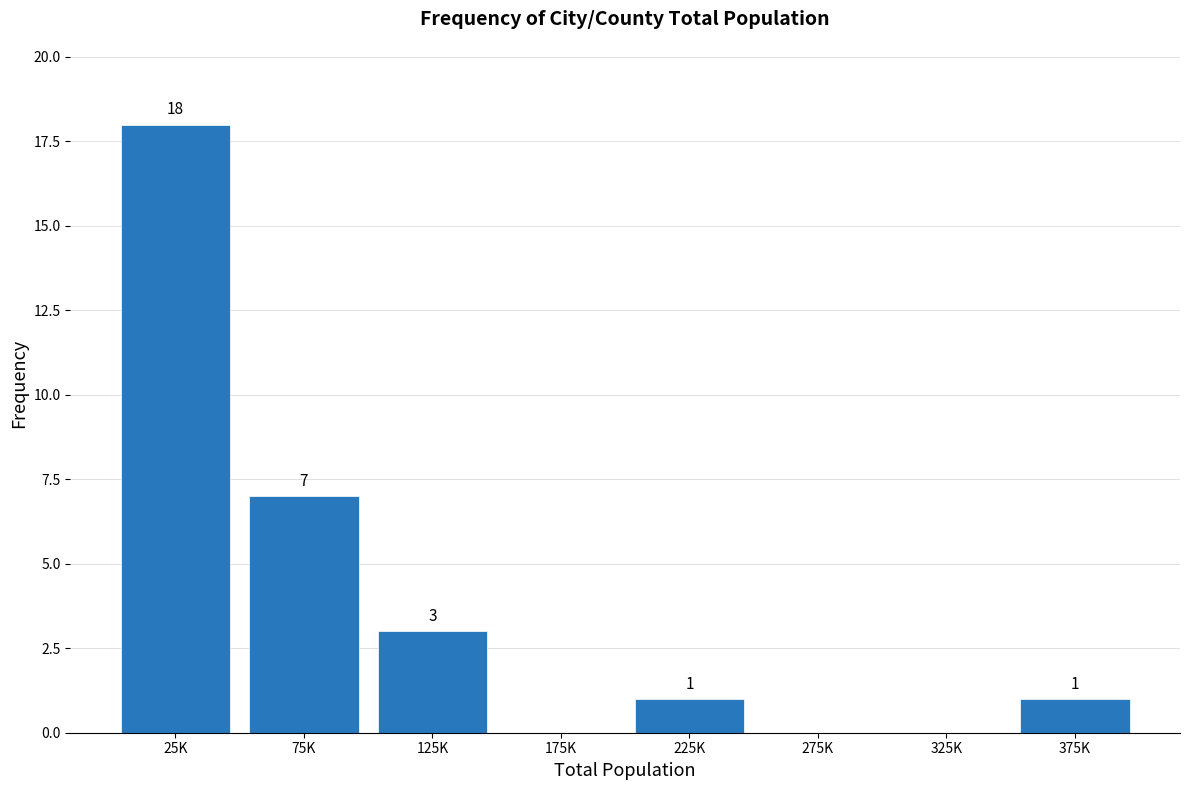

Reading left to right, what are all the values shown in this chart?

25K=18	75K=7	125K=3	175K=0	225K=1	275K=0	325K=0	375K=1